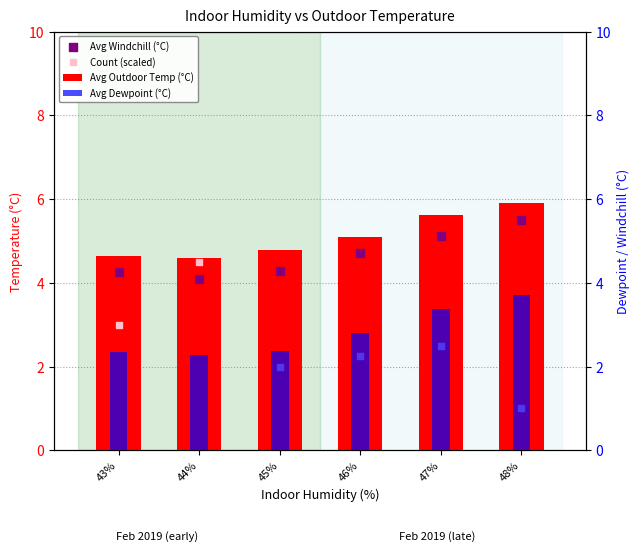

Which series has the widest spread of Y values?

Count (scaled)